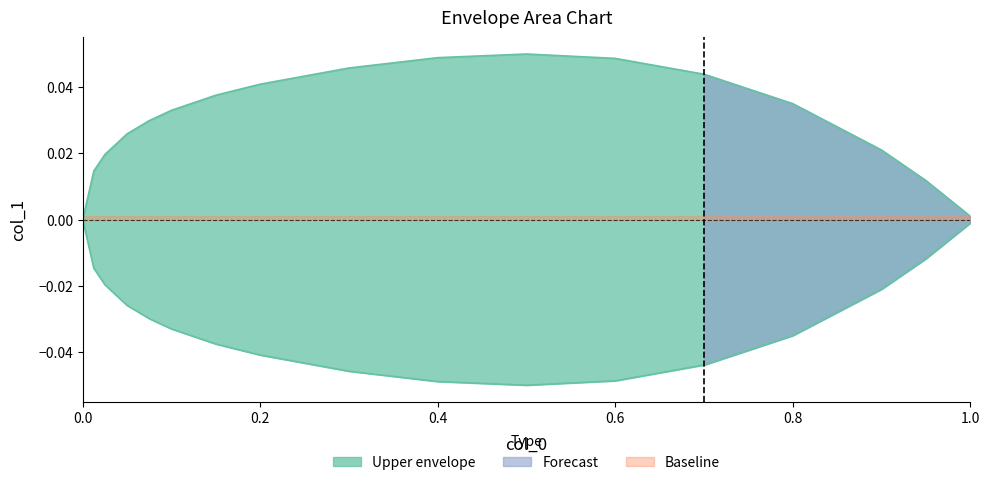

What position from the left is 0.4?

3